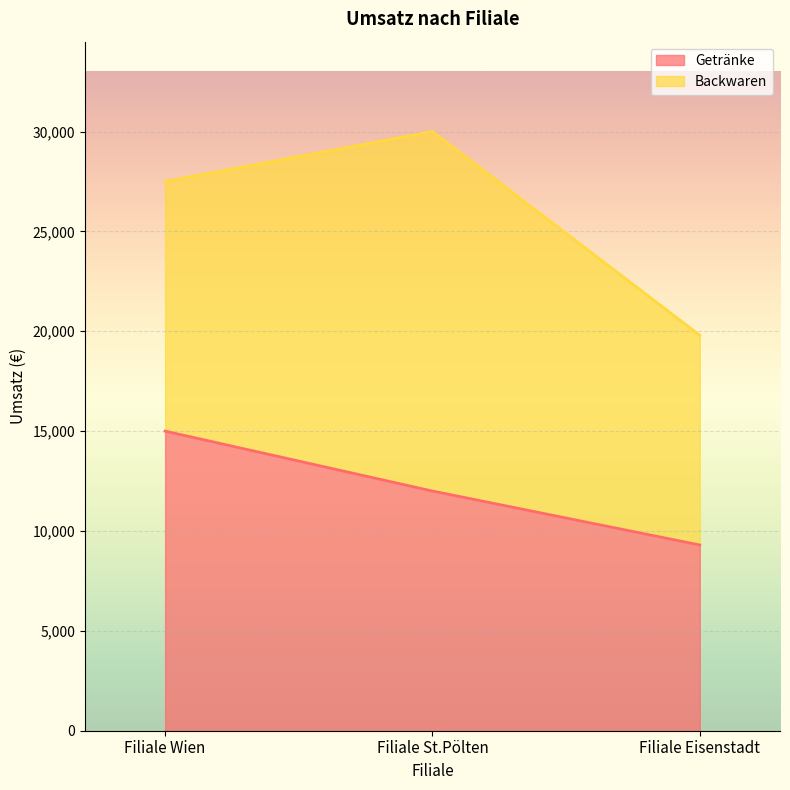

List the labels in order of value, smallest first.

Filiale Eisenstadt, Filiale St.Pölten, Filiale Wien